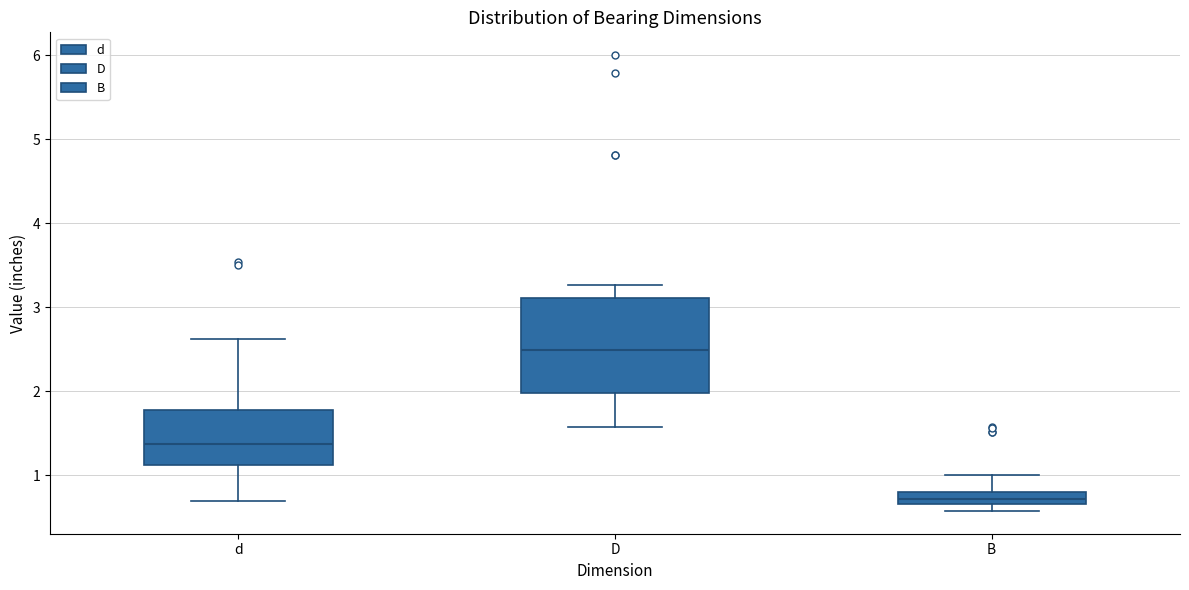

Which box is the tallest, from its lower edge to its upper edge?

D